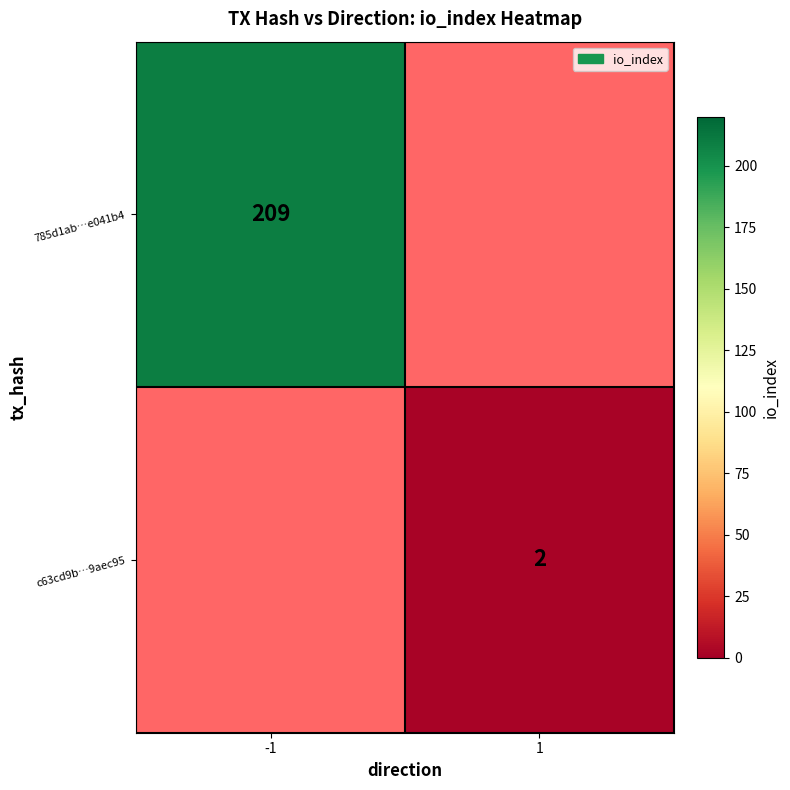

The value of 785d1ab…e041b4 at -1 is 209. True or false?

True